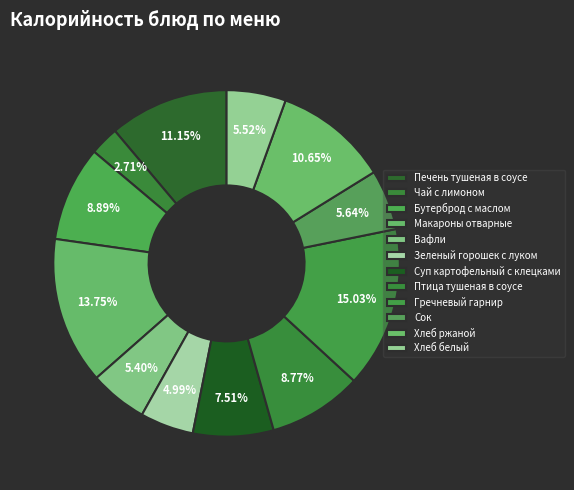

What is the change in value from Бутерброд с маслом to Птица тушеная в соусе?

-1.8